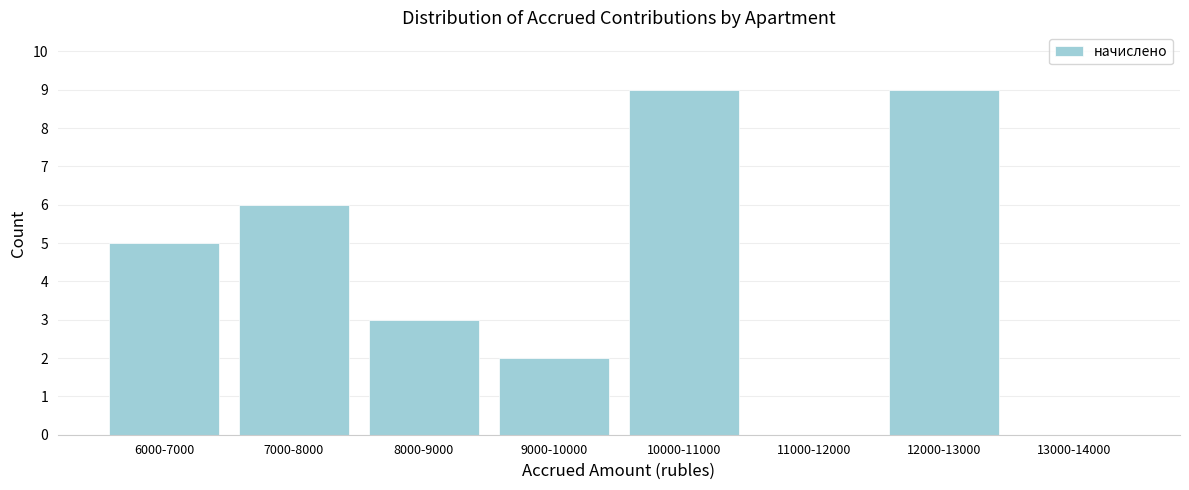

Reading left to right, transcribe all the data shown in this chart.

6000-7000=5	7000-8000=6	8000-9000=3	9000-10000=2	10000-11000=9	11000-12000=0	12000-13000=9	13000-14000=0